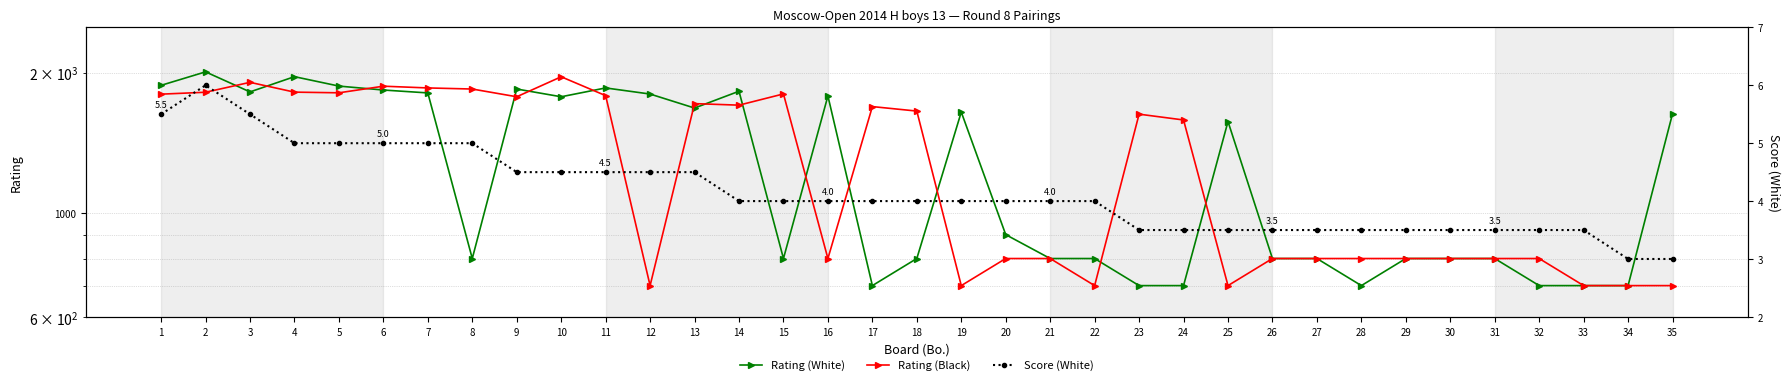

Which series ends up on top after the final intersection of Rating (White) and Rating (Black)?

Rating (White)